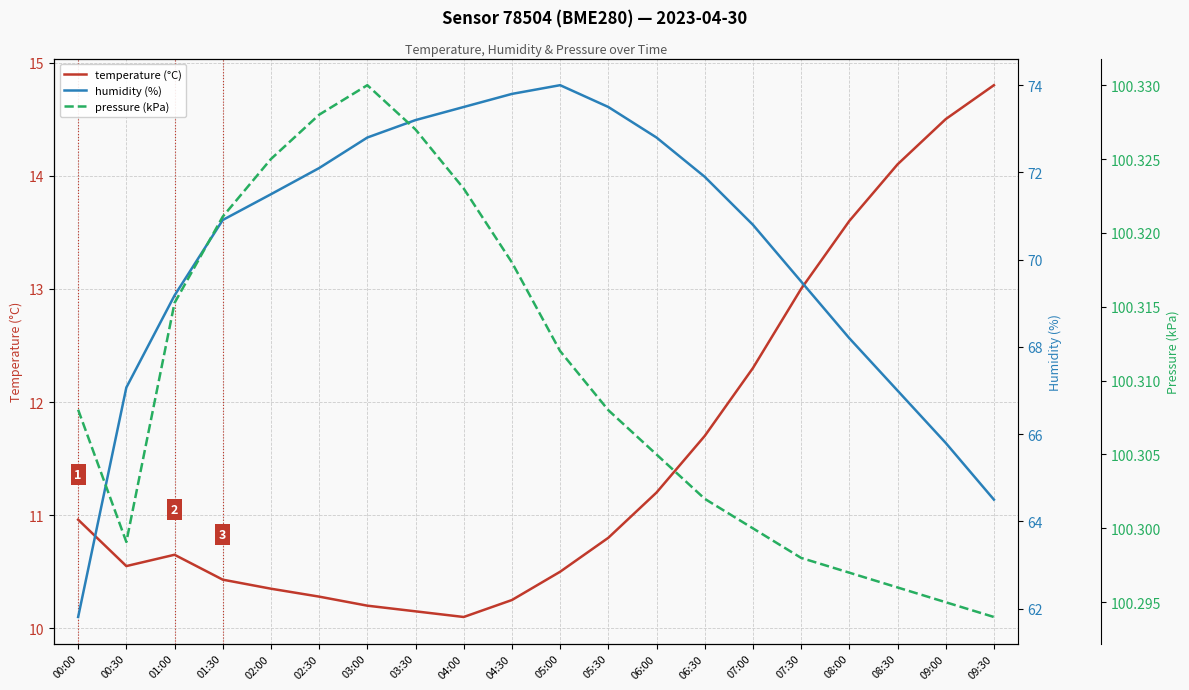

What is the label of the 13th point from the right?

03:30